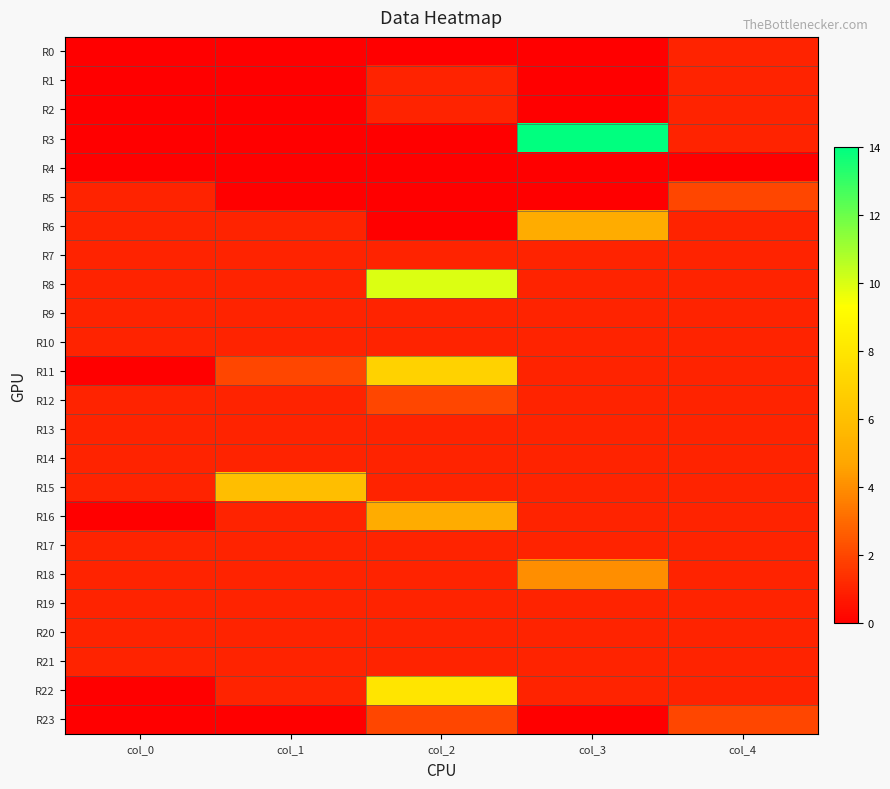

Which series changed the most between col_1 and col_4?

R15